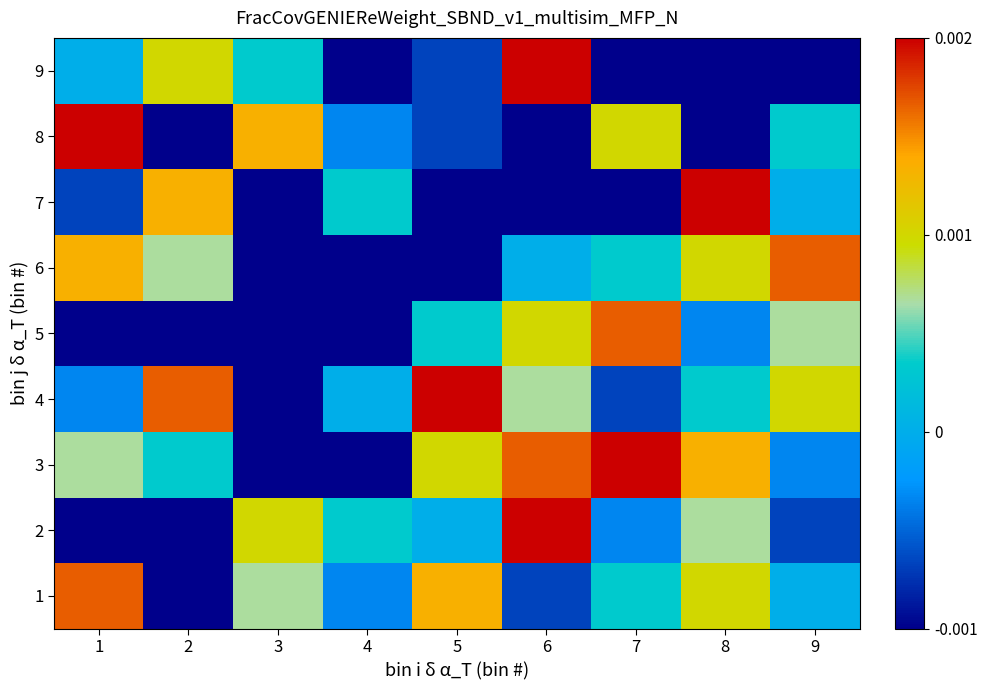

Rank the series at 6 from highest to lowest value.

2, 9, 3, 5, 4, 6, 1, 7, 8